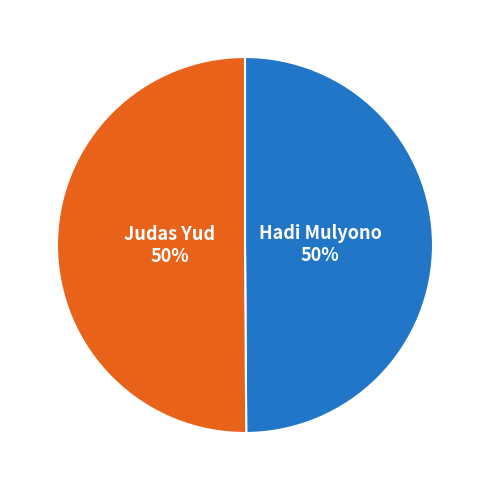

To the nearest percent, what is the average slice percentage?

50%